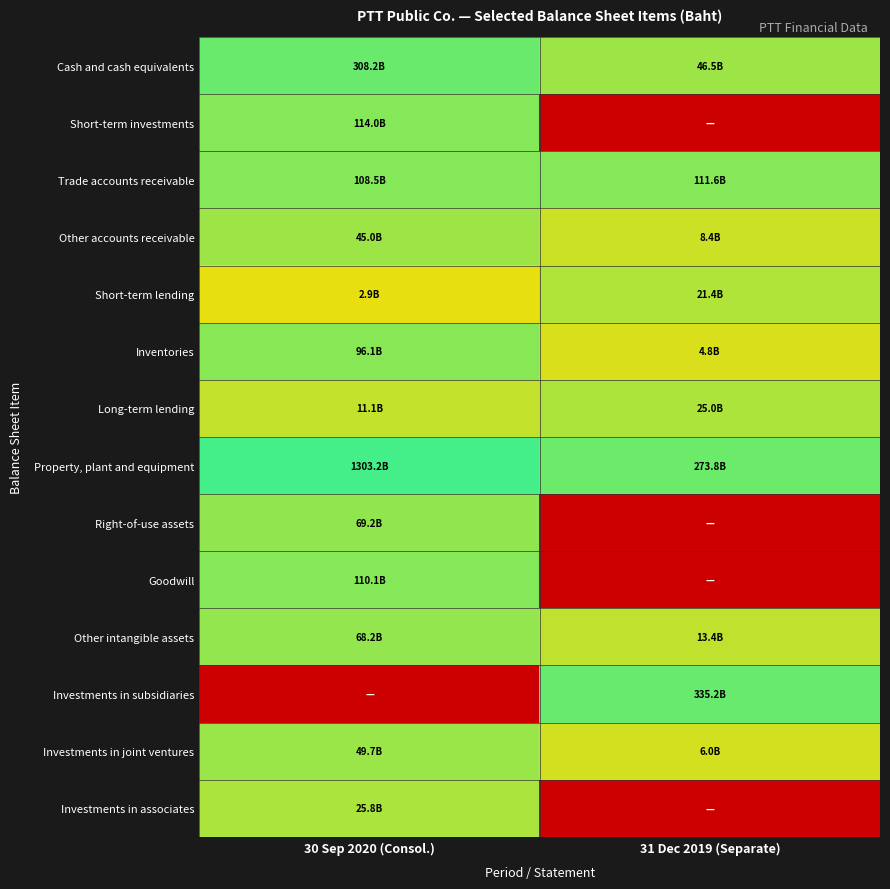

What is the difference between the highest and lowest values at 31 Dec 2019 (Separate)?

26.5